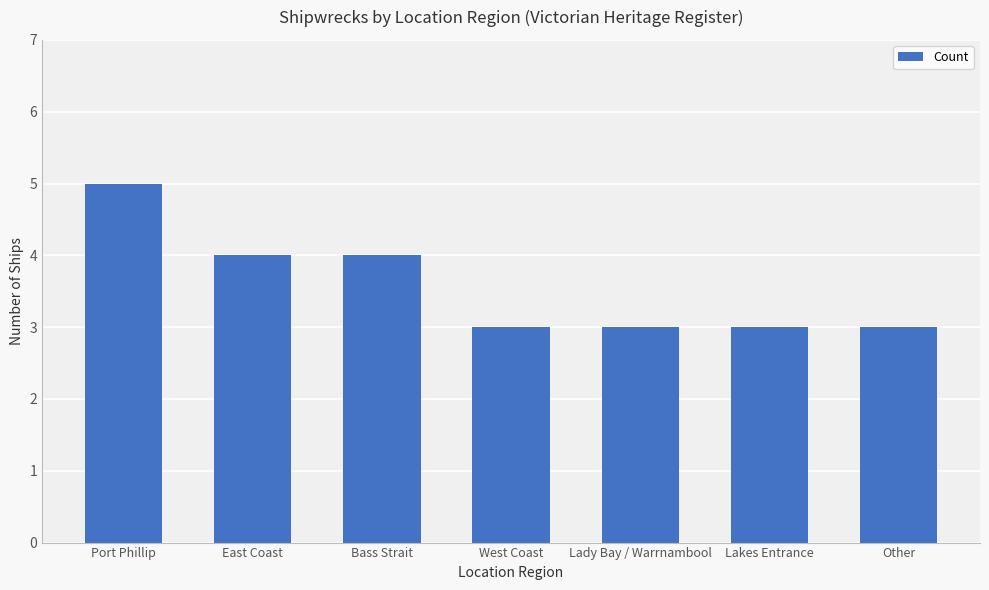

What is the sum of the values at West Coast and Bass Strait?

7